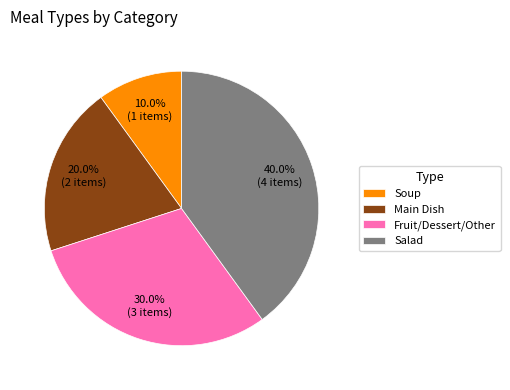

True or false: Fruit/Dessert/Other accounts for 30% of the total.

True